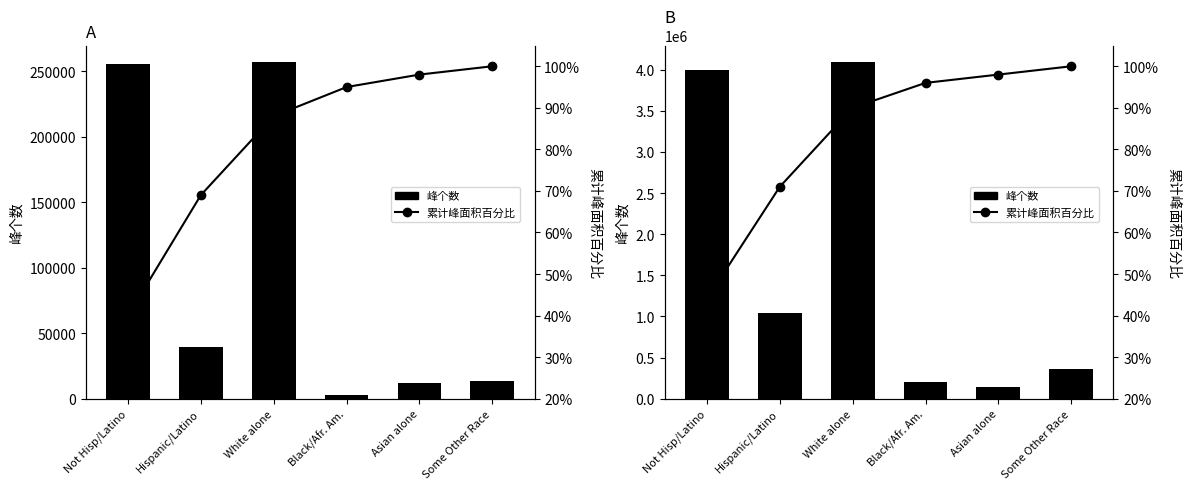

How many values in the 累计峰面积百分比 series are below 96?

3